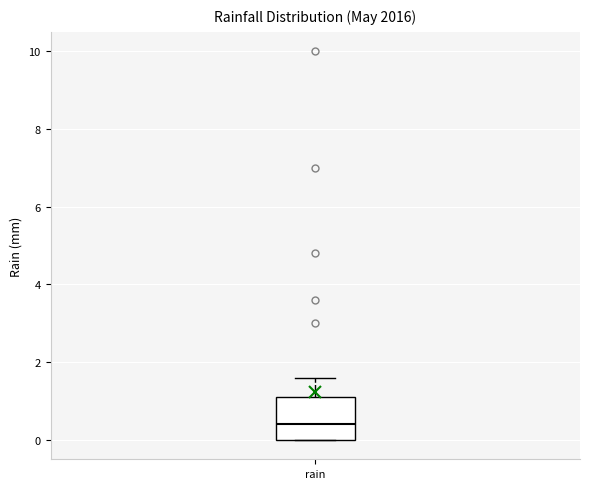

Where is the upper edge of the box for rain on the y-axis? The values are not printed on the chart, so give them approximately, as read against the axis.

1.2